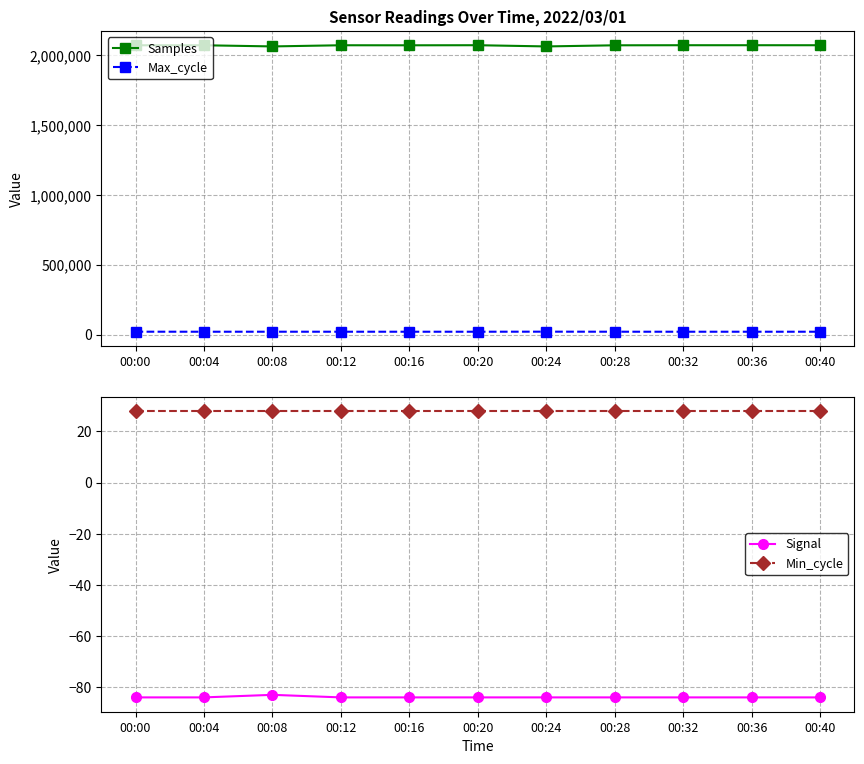

What is the difference between the highest and lowest values at 00:28?

2073099